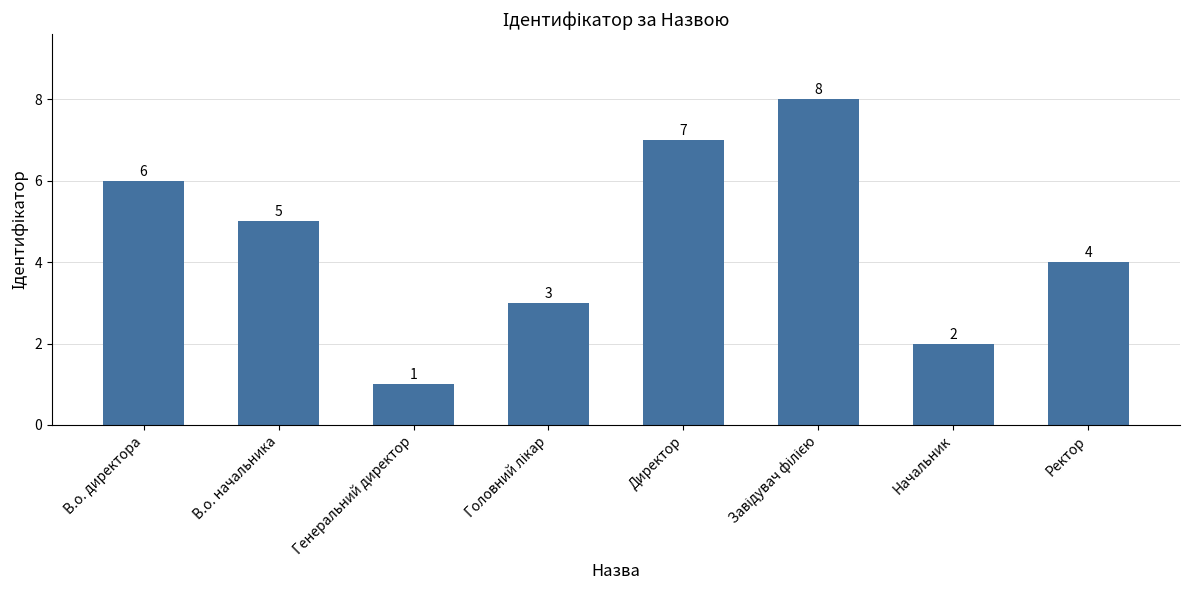

The chart shows a value of 5 at В.о. начальника. True or false?

True